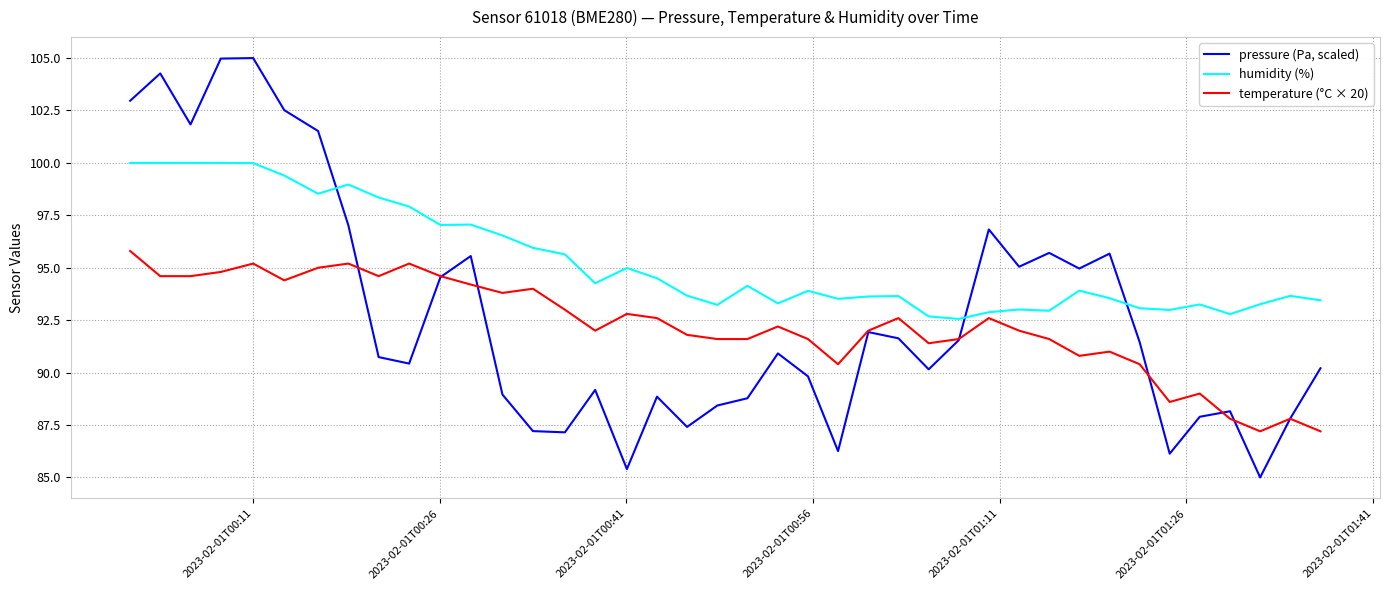

Which series has the largest total across all categories?

humidity (%)